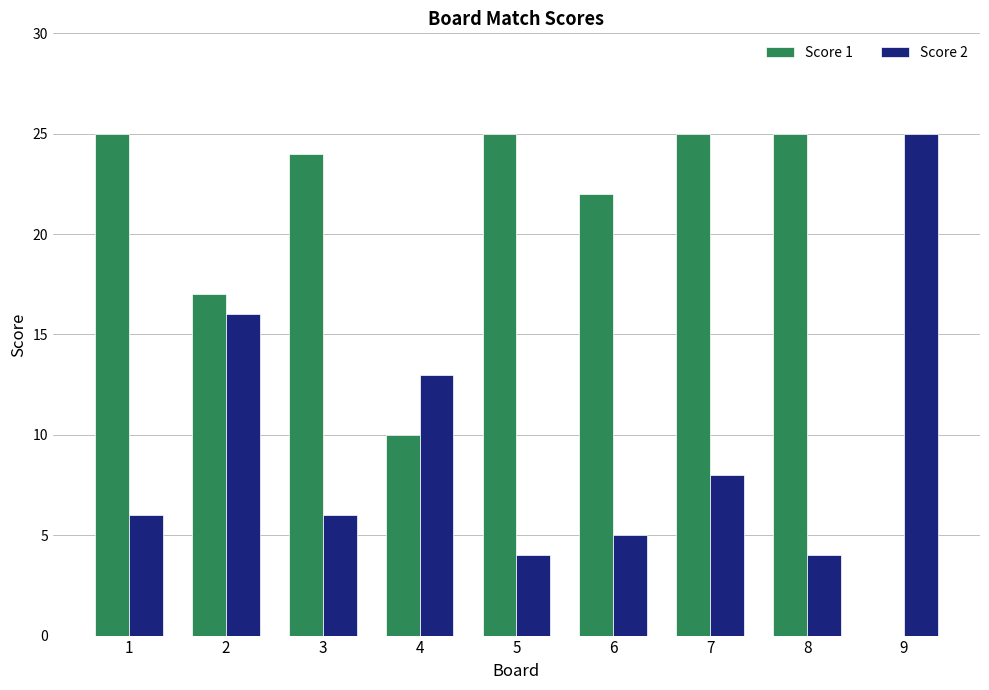

Reading right to left, transcribe all the data shown in this chart.

Score 1: 0	25	25	22	25	10	24	17	25
Score 2: 25	4	8	5	4	13	6	16	6